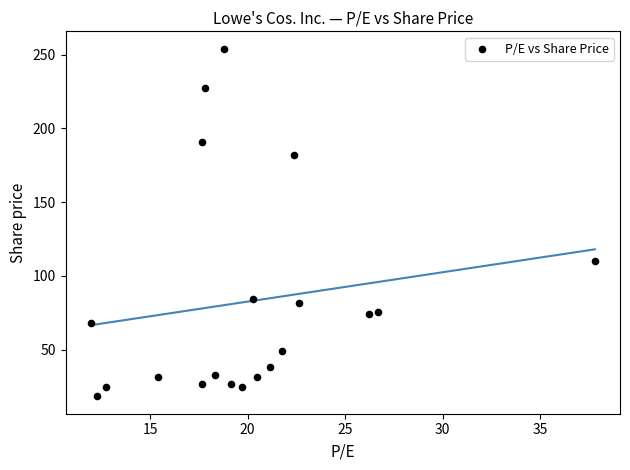

What is the range of X values (max minus min)?

25.8